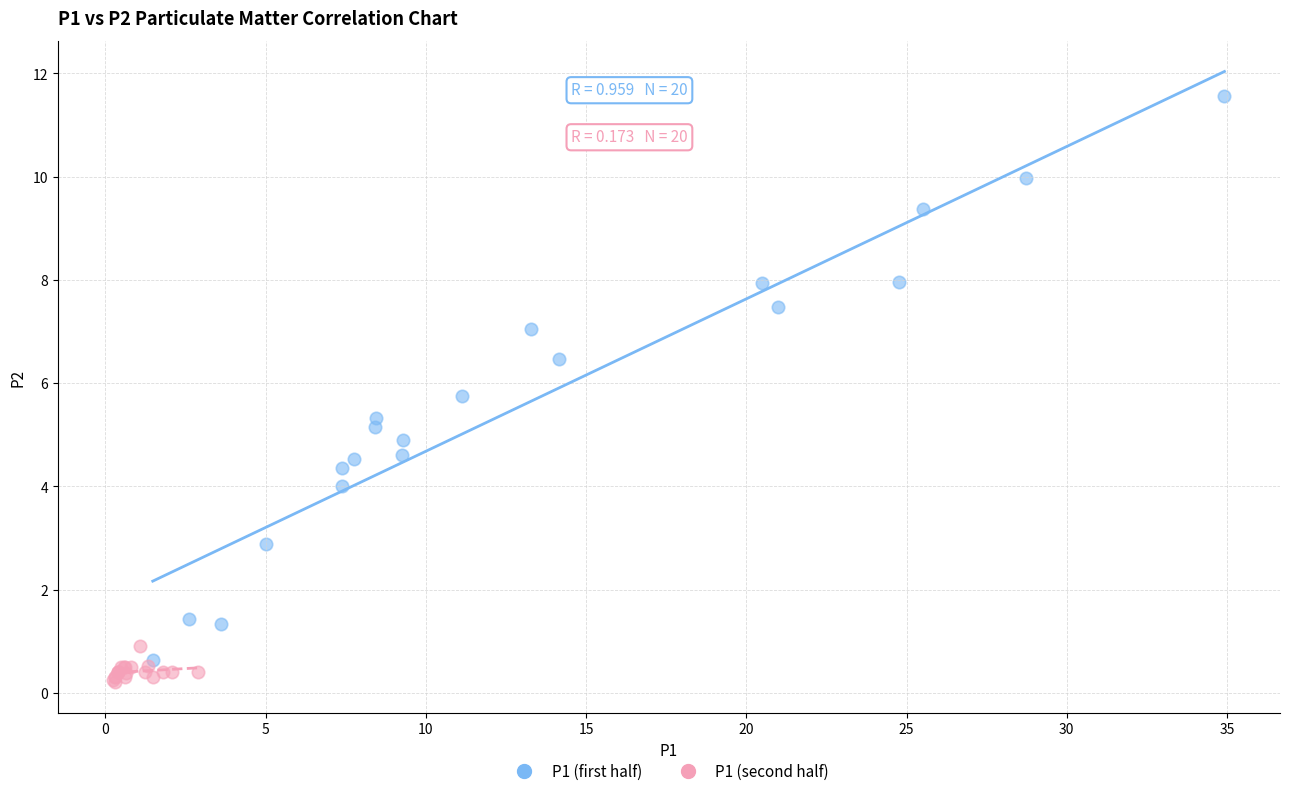

Which series has the largest Y range (max minus min)?

P1 (first half)